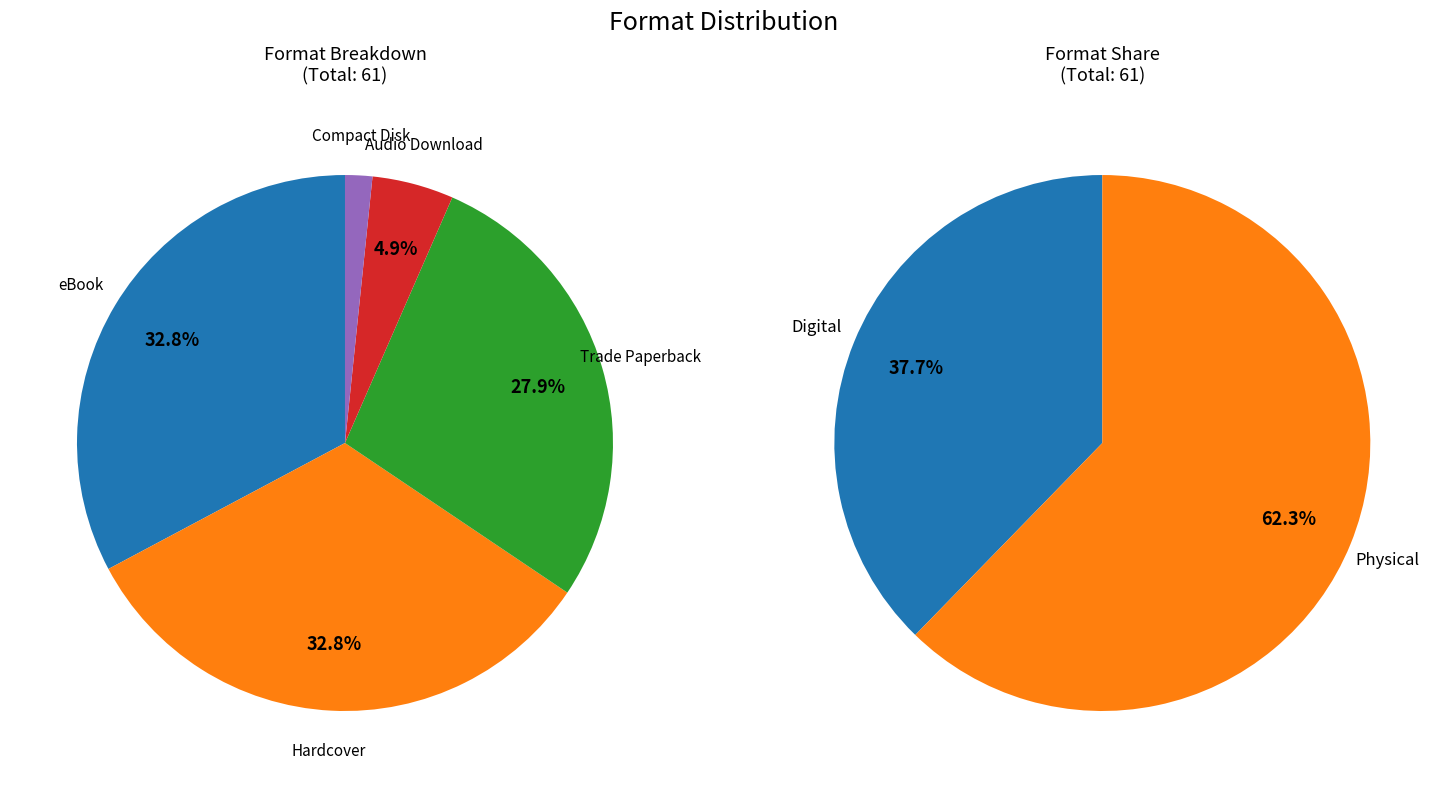

What is the largest slice in the pie chart?

eBook